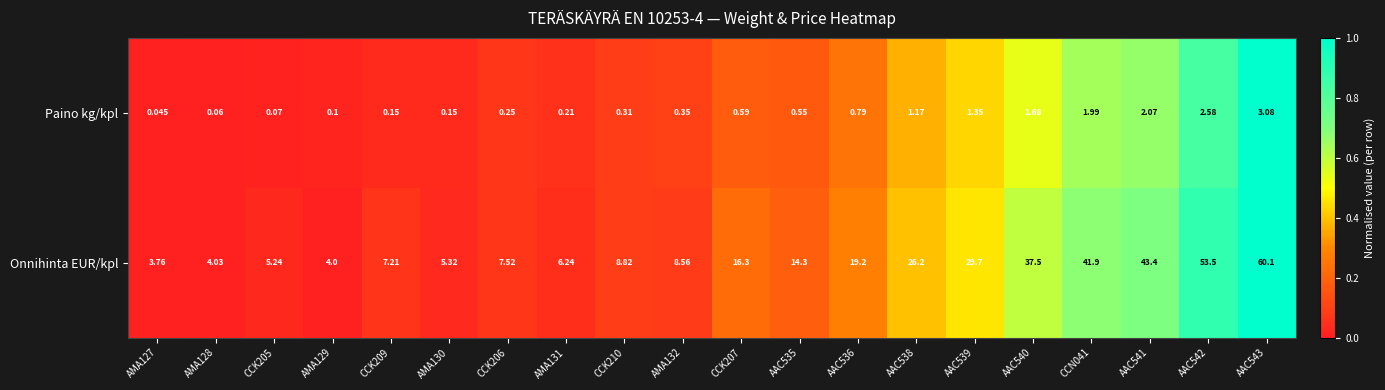

At CCK205, list the series in order from smallest to largest.

Paino kg/kpl, Onnihinta EUR/kpl